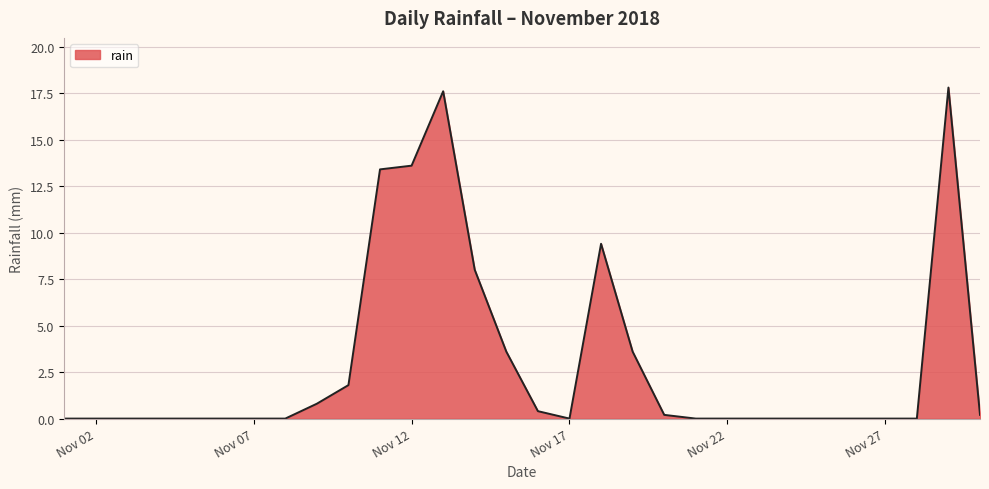

Reading right to left, extract all data points from this chart.

0.2	17.8	0.0	0.0	0.0	0.0	0.0	0.0	0.0	0.0	0.2	3.6	9.4	0.0	0.4	3.6	8.0	17.6	13.6	13.4	1.8	0.8	0.0	0.0	0.0	0.0	0.0	0.0	0.0	0.0